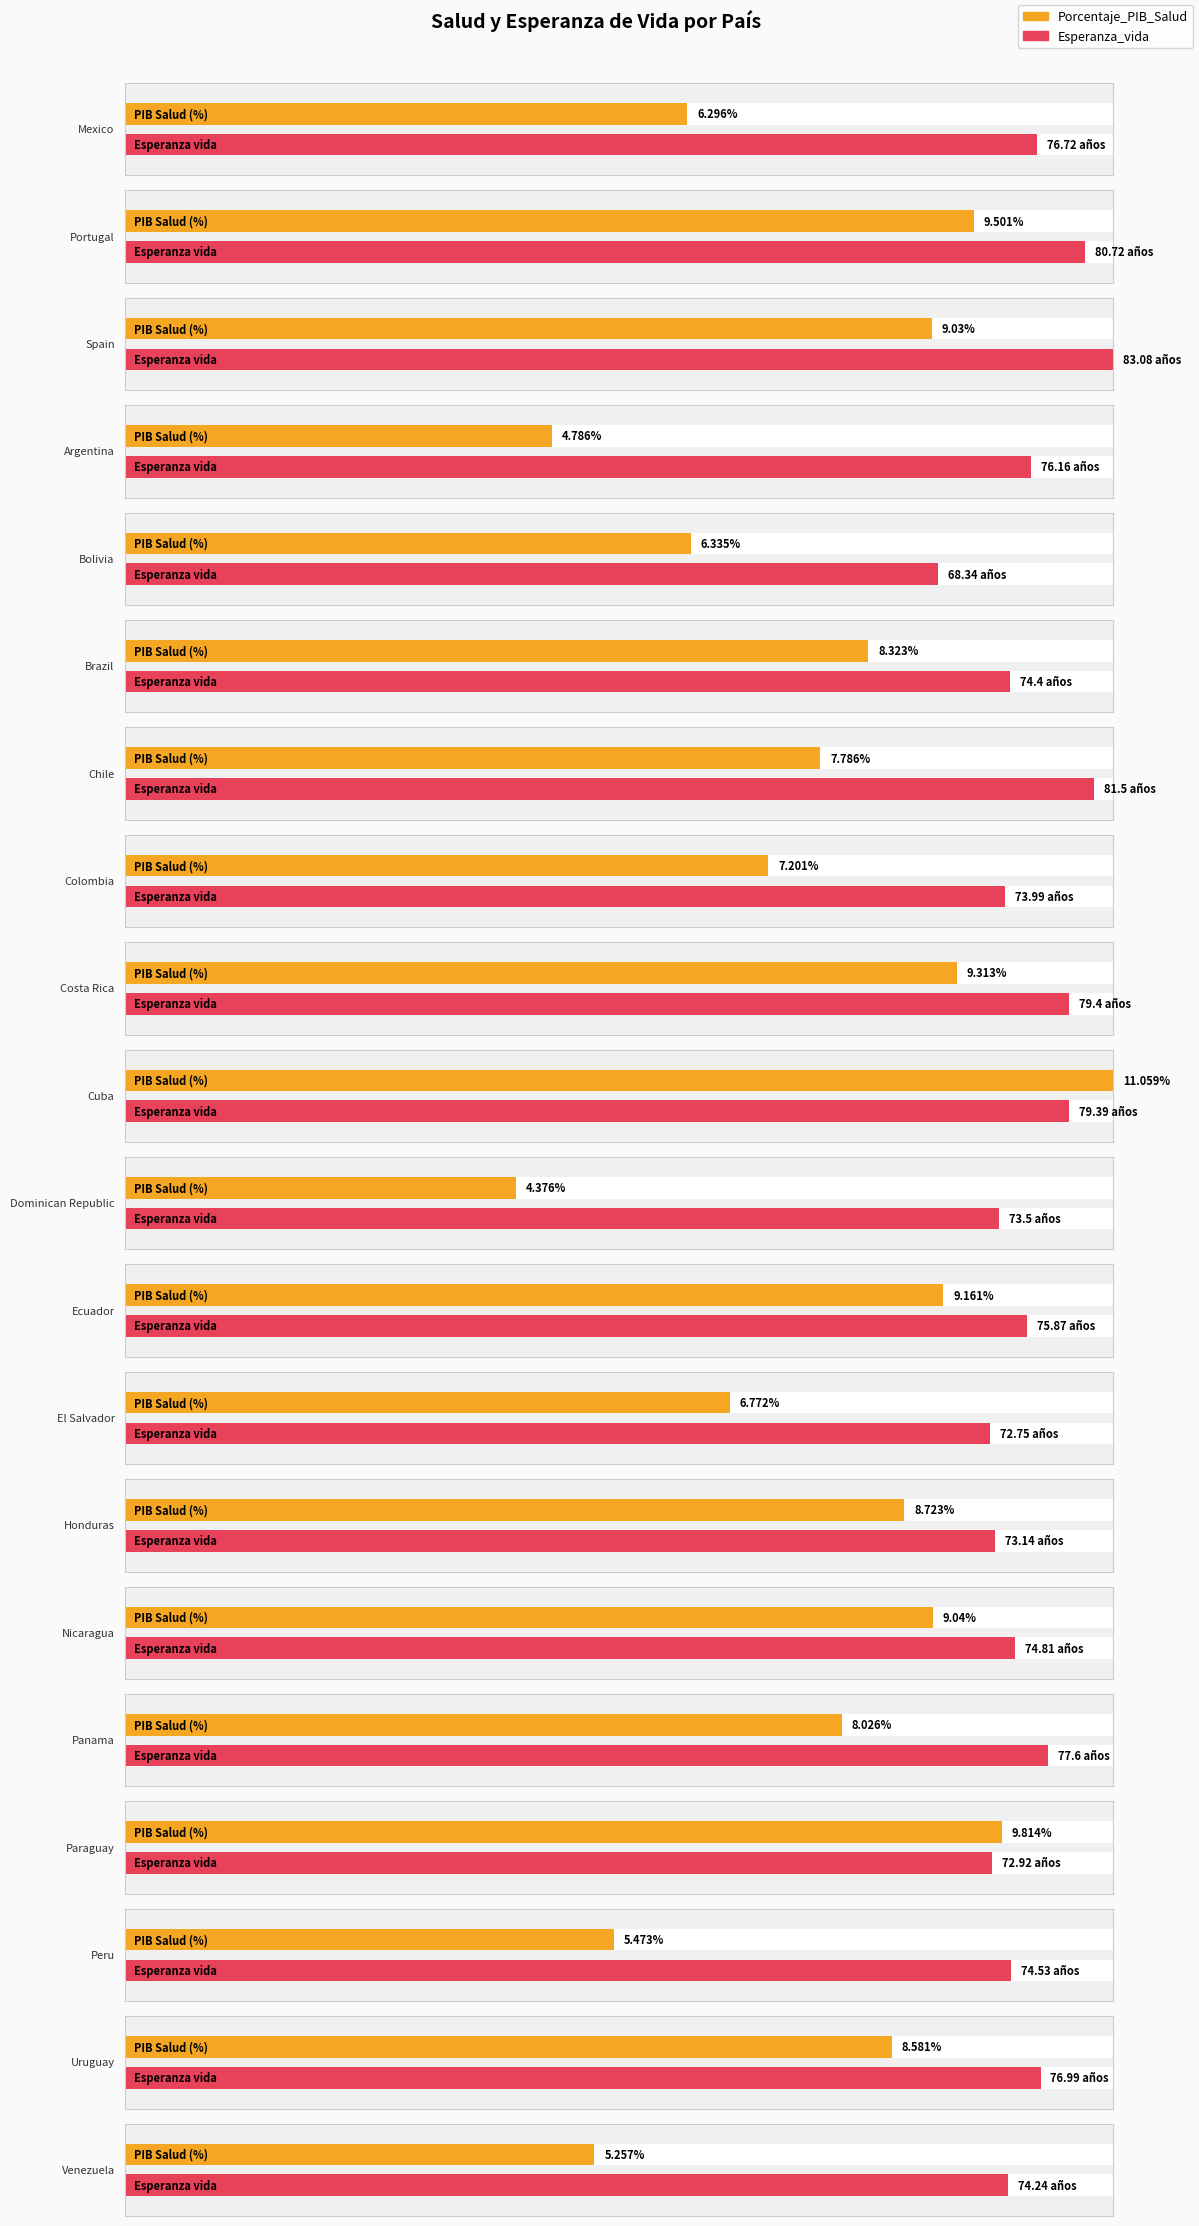

List the series in order of their overall mean, lowest first.

Porcentaje_PIB_Salud, Esperanza_vida